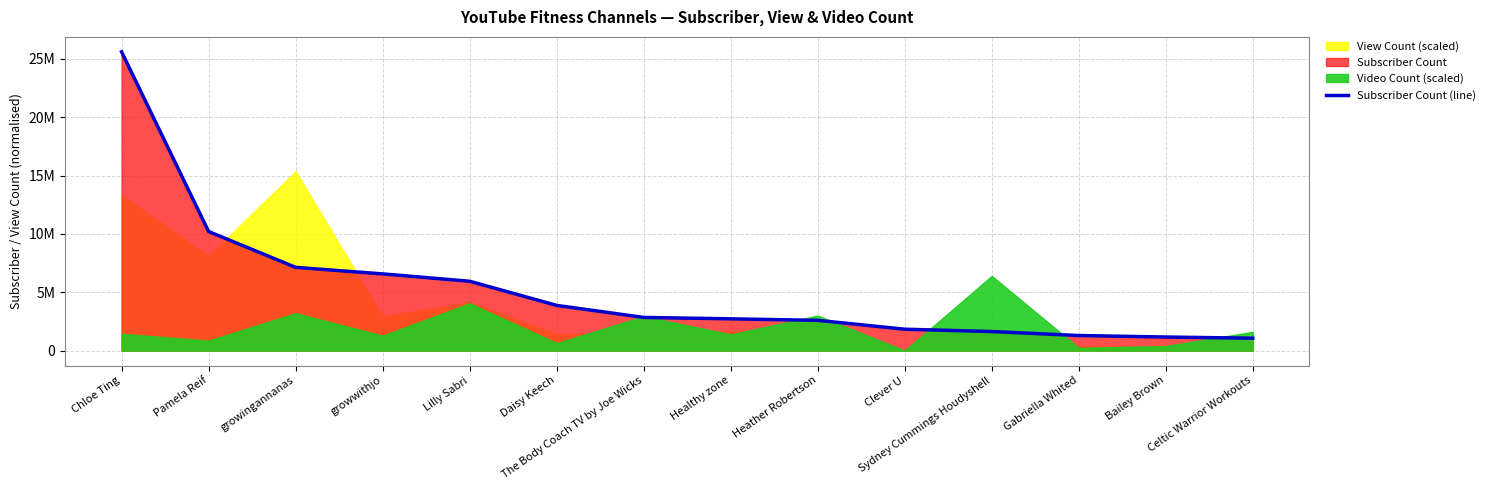

List the labels in order of value, smallest first.

Celtic Warrior Workouts, Bailey Brown, Gabriella Whited, Sydney Cummings Houdyshell, Clever U, Heather Robertson, Healthy zone, The Body Coach TV by Joe Wicks, Daisy Keech, Lilly Sabri, growwithjo, growingannanas, Pamela Reif, Chloe Ting